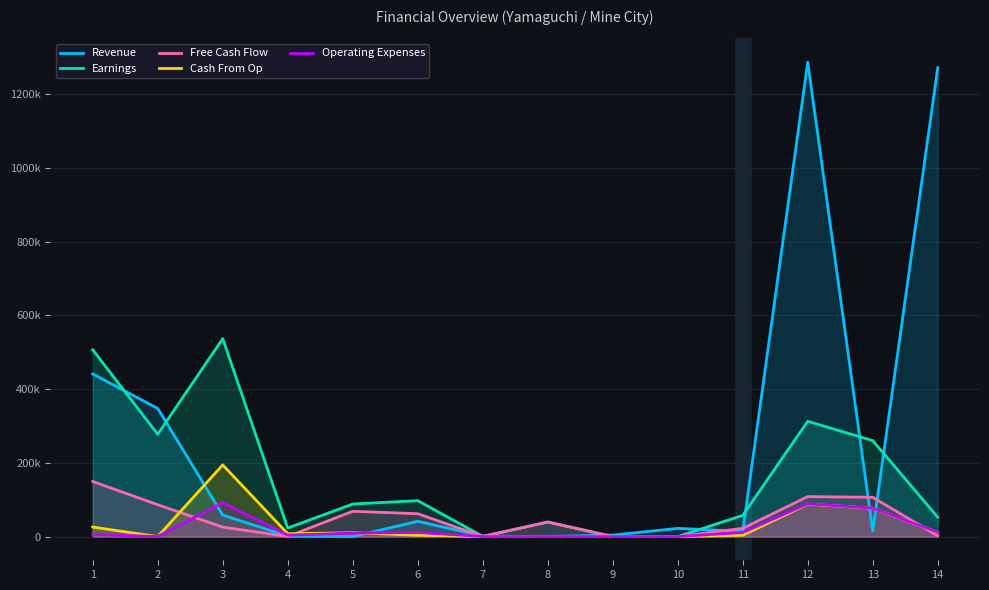

Which series has the largest total across all categories?

Revenue